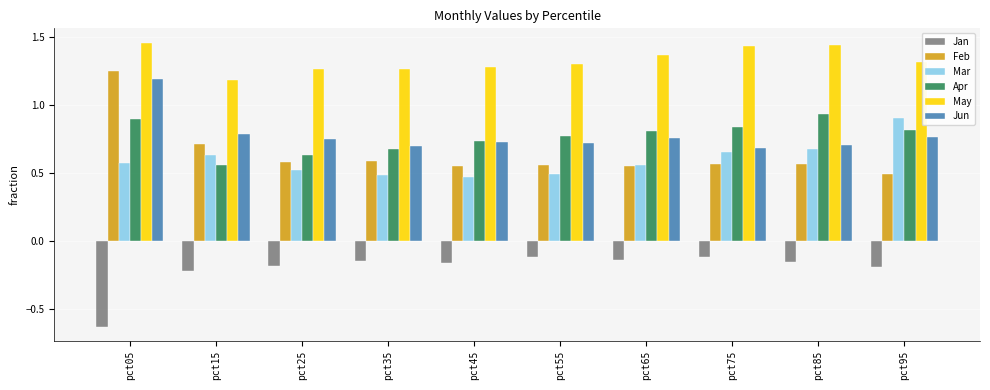

How many data points does each series have?

10